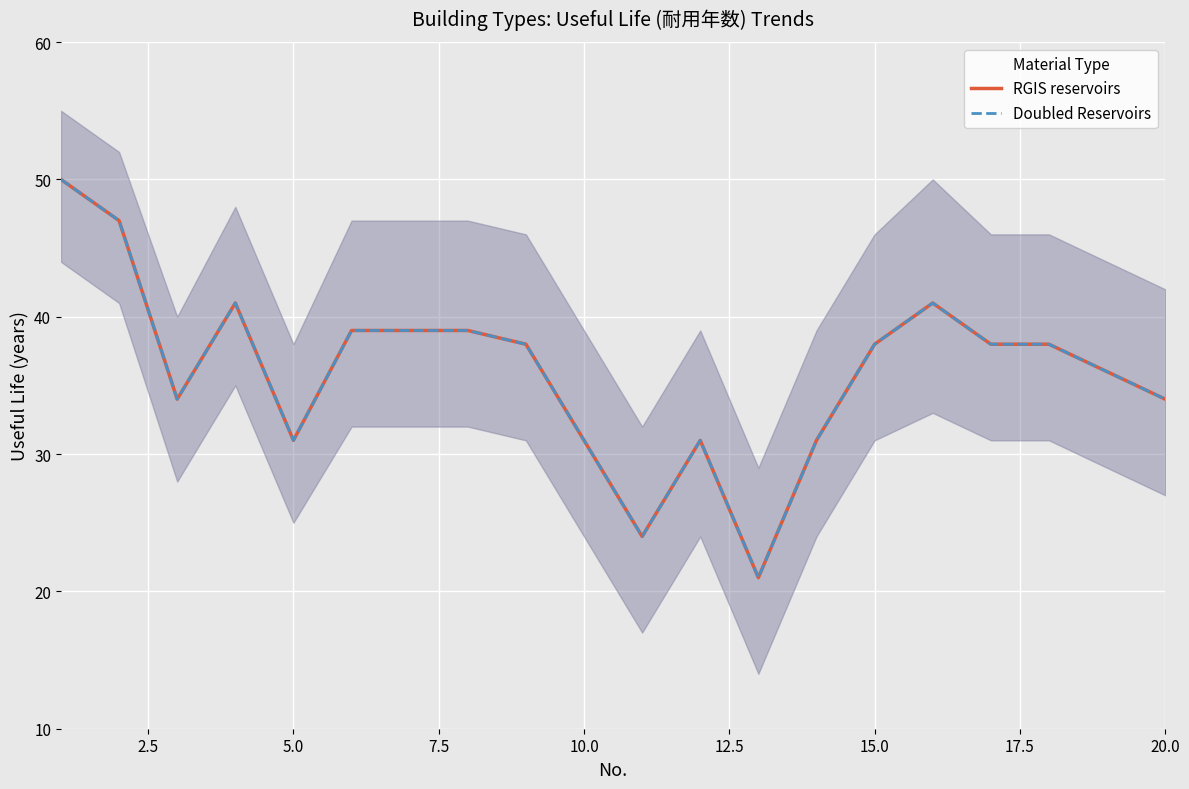

What is the average value of the Doubled Reservoirs series?

36